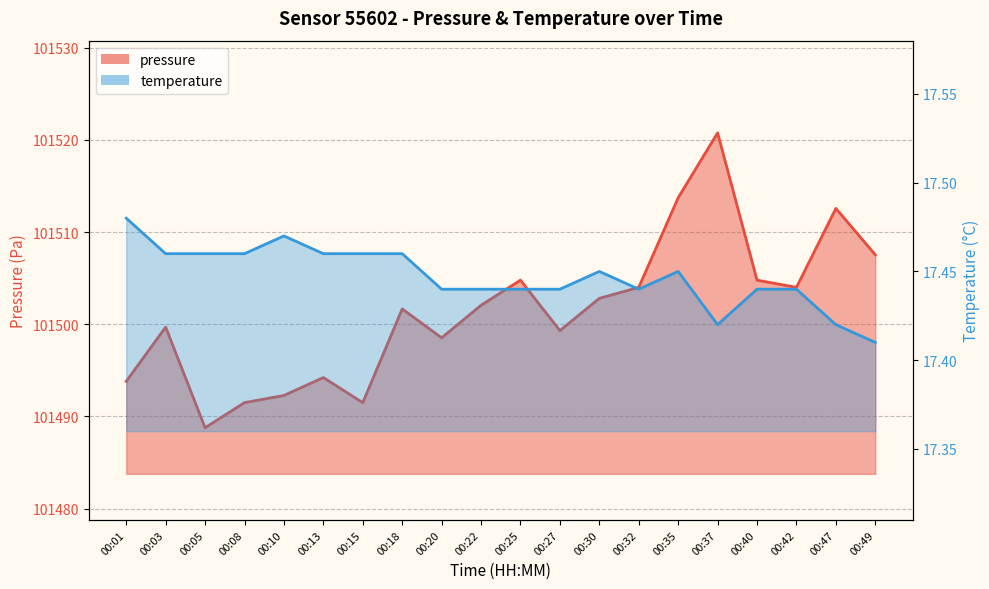

What is the spread (max minus min) of values at 00:32?

101486.6